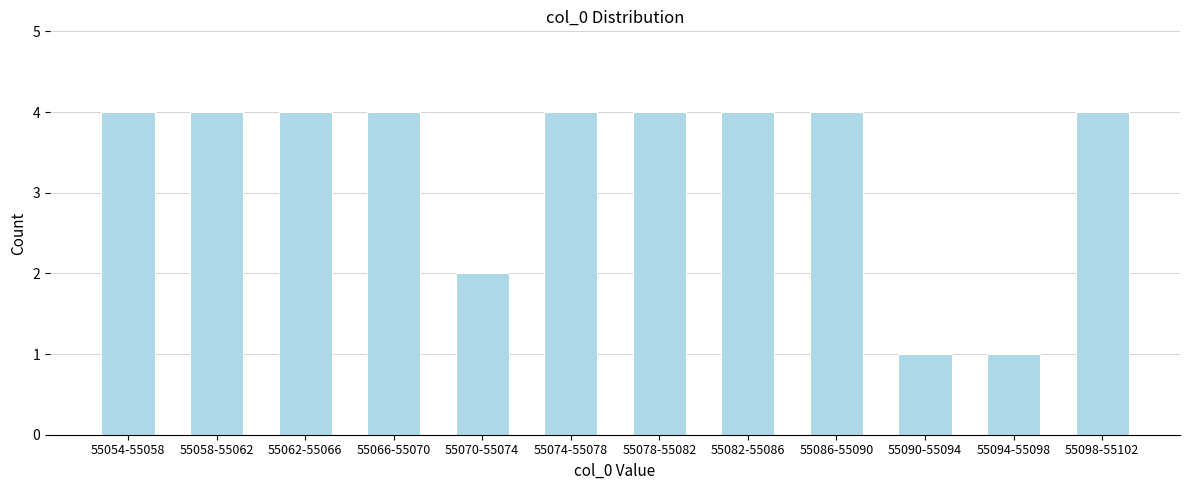

Reading right to left, list all the values displayed in this chart.

4	1	1	4	4	4	4	2	4	4	4	4